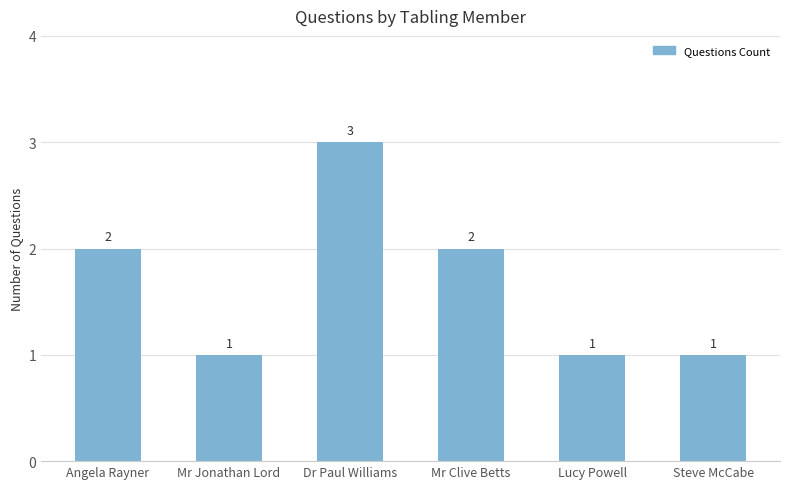

What is the change in value from Dr Paul Williams to Lucy Powell?

-2